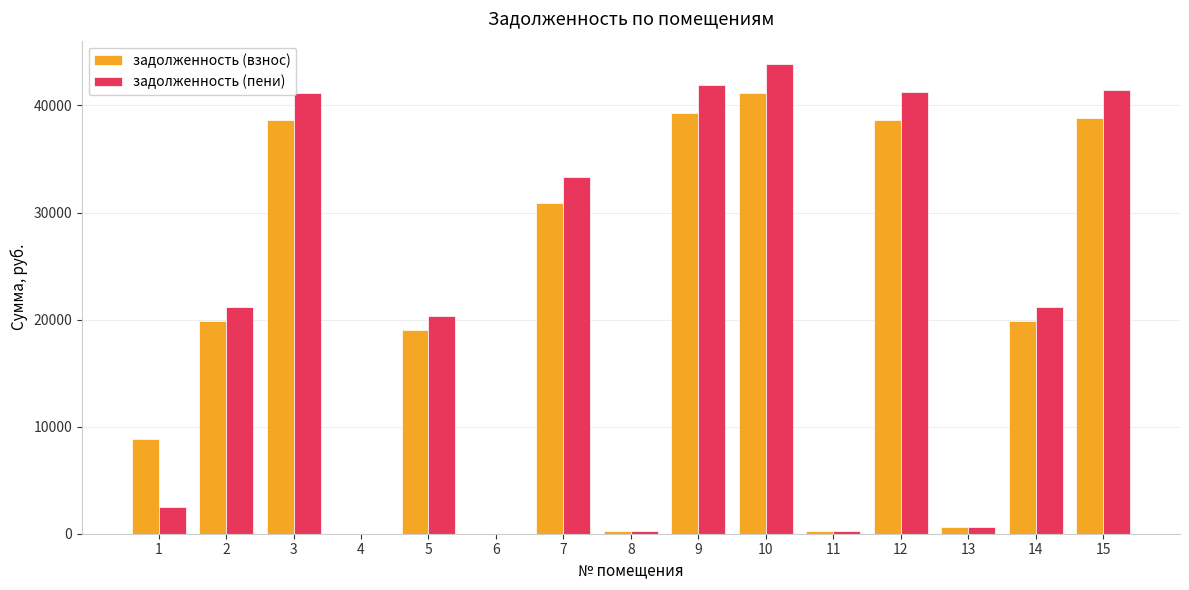

The value of задолженность (пени) at 3 is 41193.4. True or false?

True